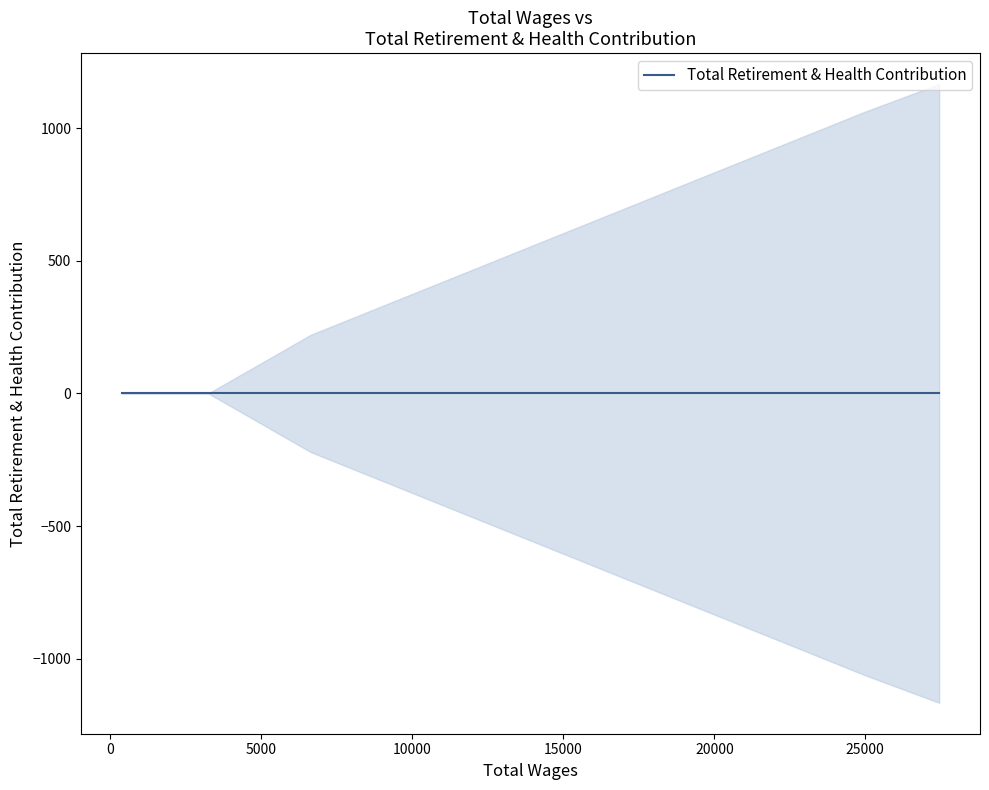

What is the difference between the values at 6633.0 and 27446.0?

945